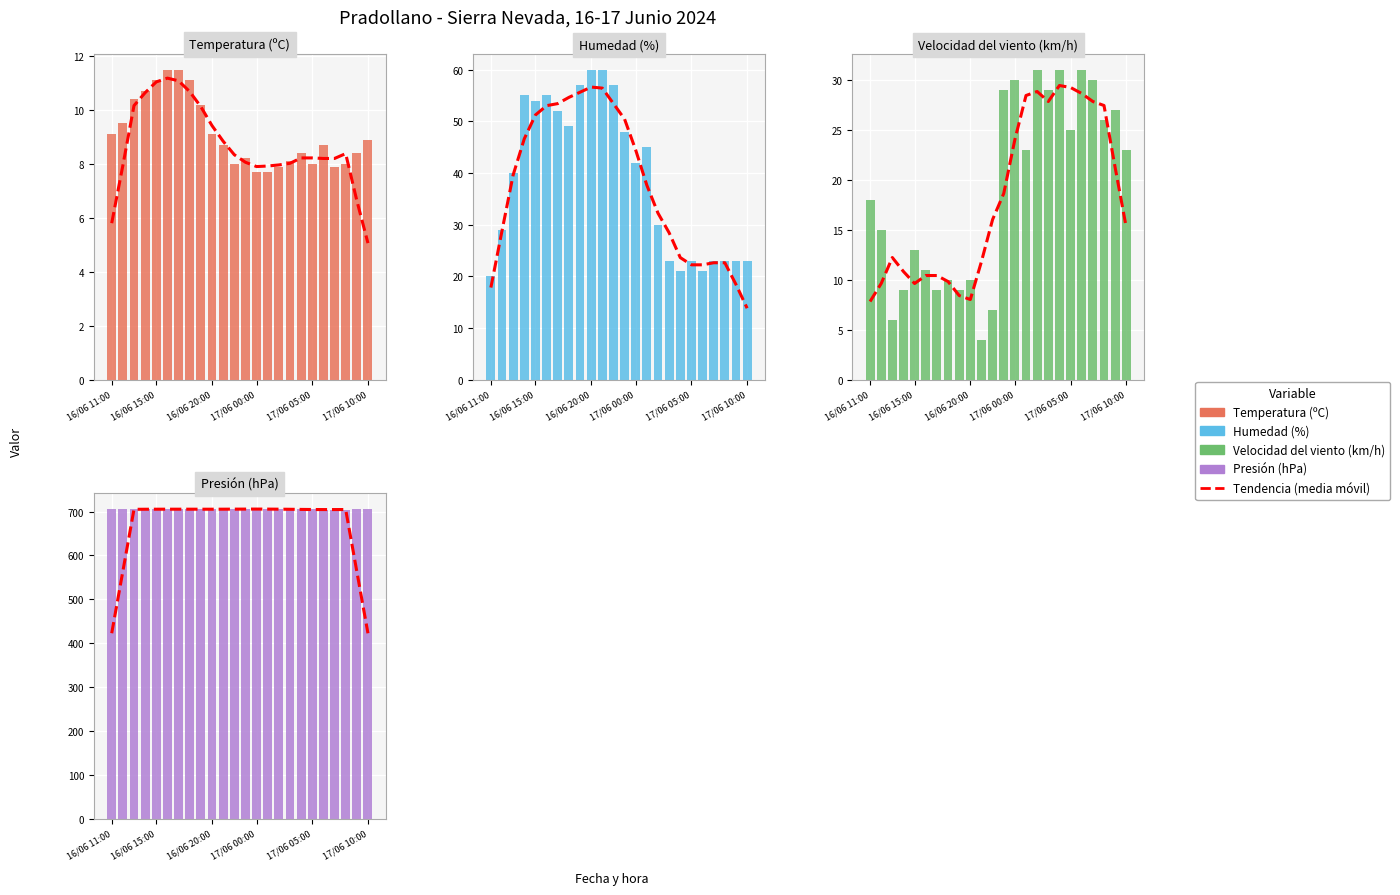

What is the sum of all Temperatura (ºC) values?

218.8